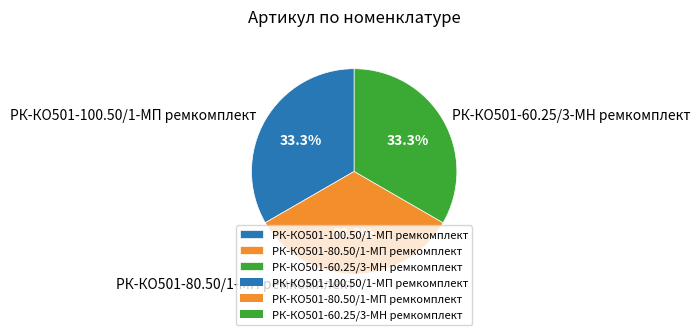

Is РК-КО501-80.50/1-МП ремкомплект the majority of the pie?

No